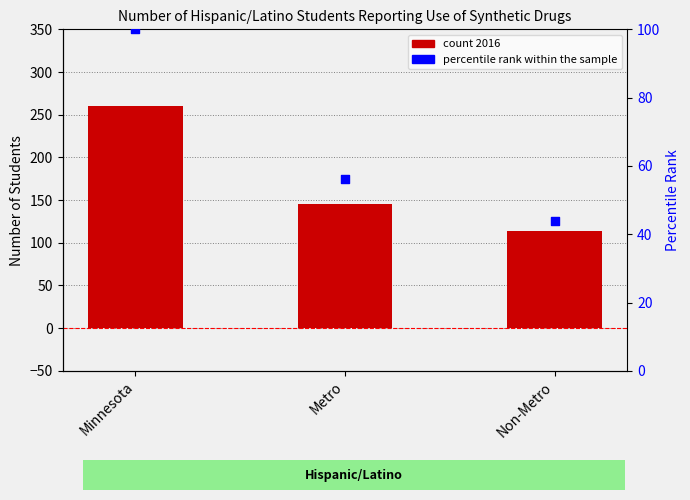

Between Non-Metro and Minnesota, which is larger?

Minnesota